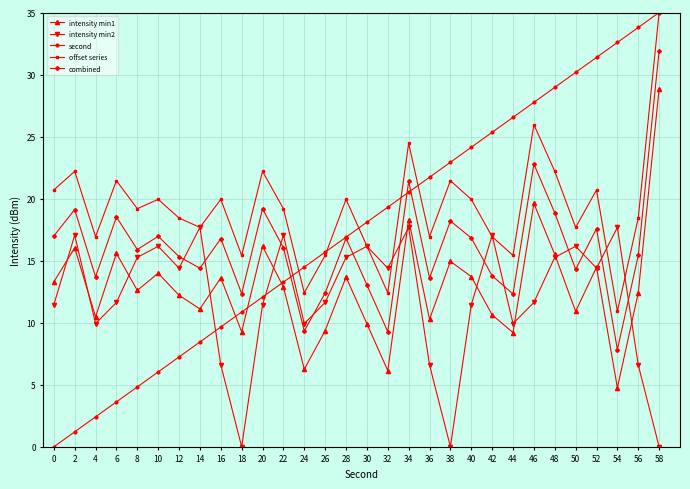

The value of combined at 18 is 7.9. True or false?

False